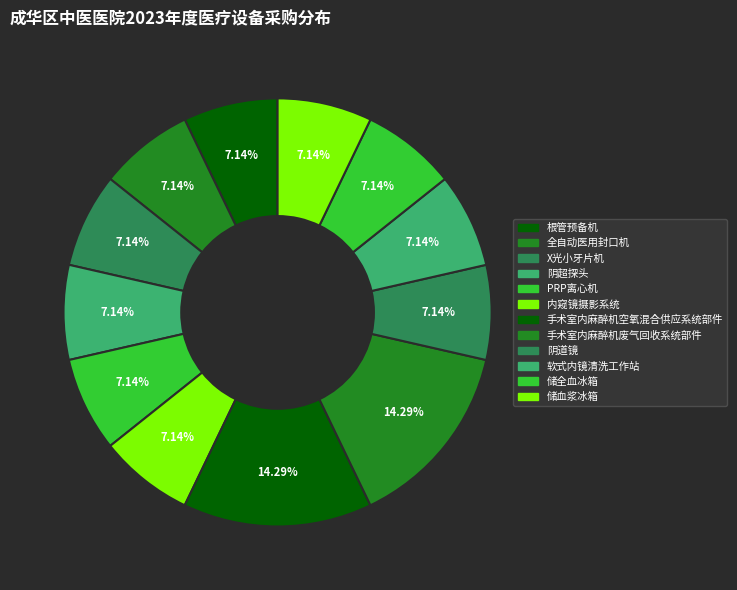

How much of the chart is everything except 阴道镜?

92.9%